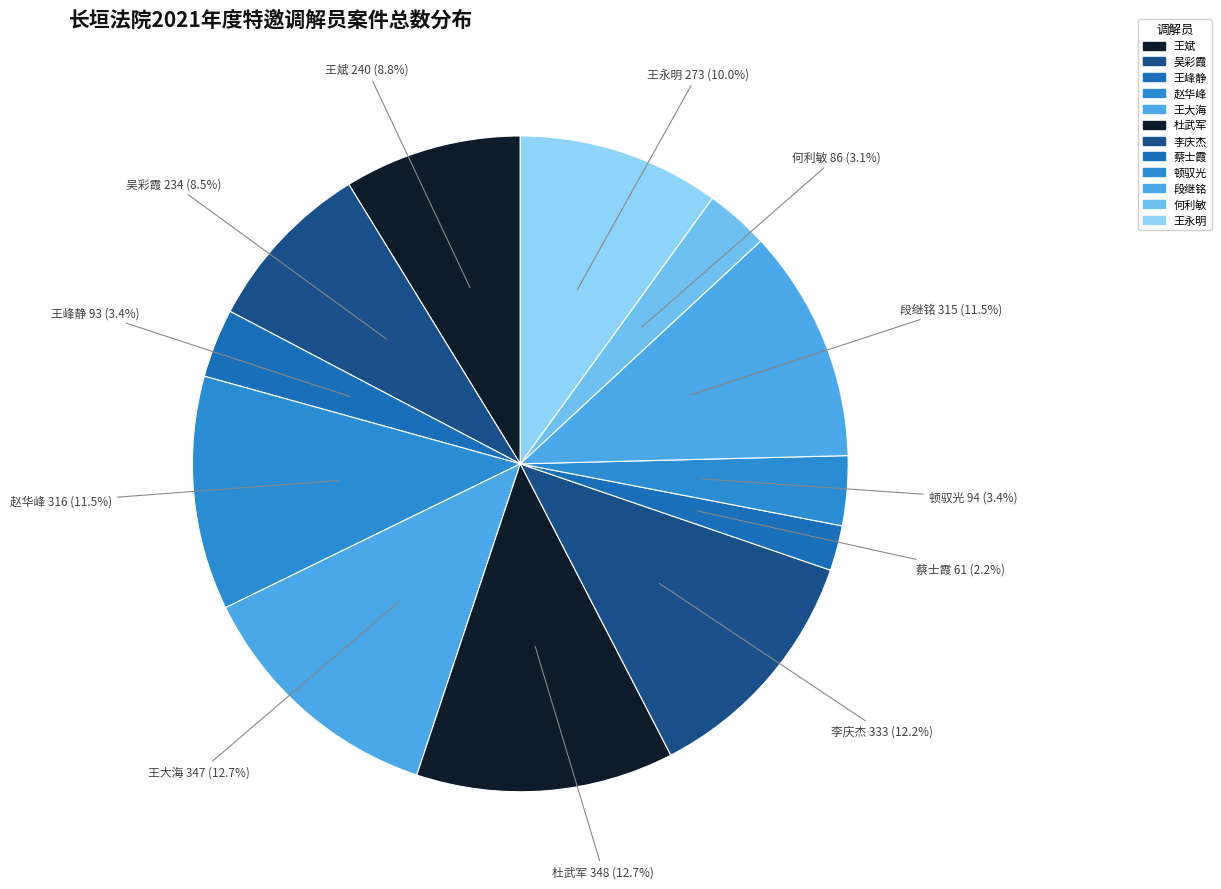

To the nearest percent, what is the combined percentage of 顿驭光 and 段继铭?

15%